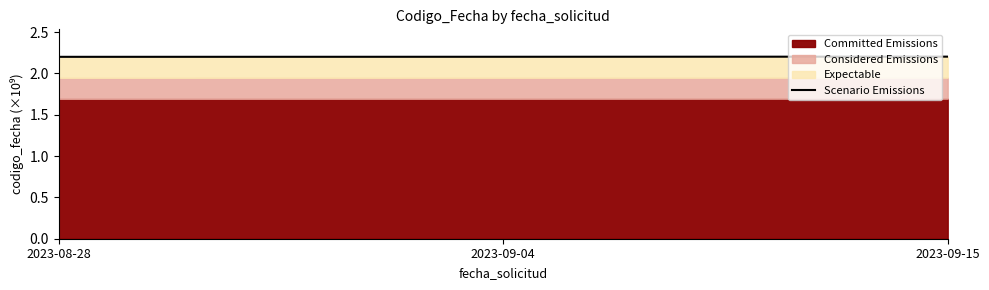

What is the smallest value displayed?

2.2